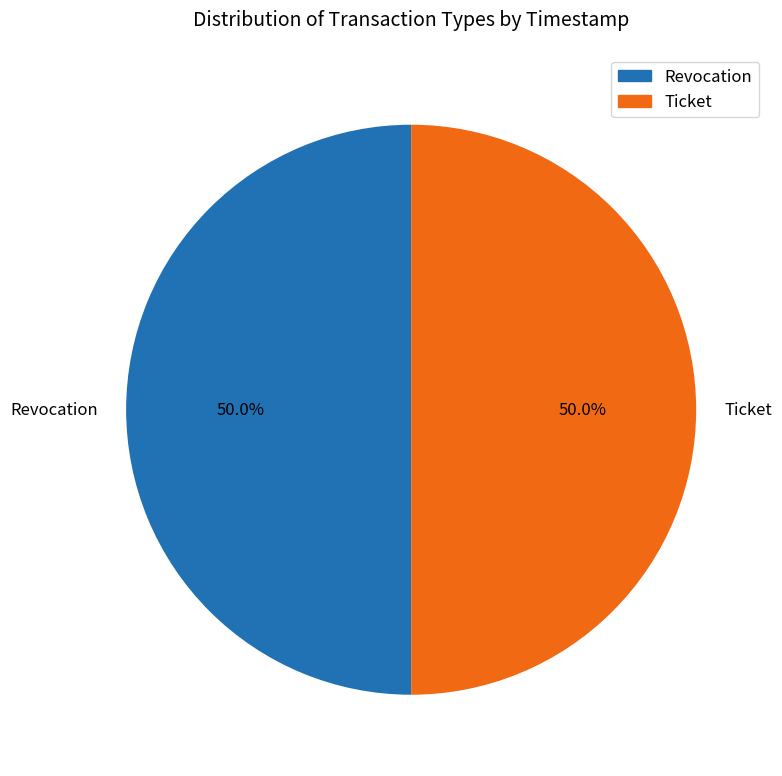

To the nearest percent, what is the combined percentage of Revocation and Ticket?

100%